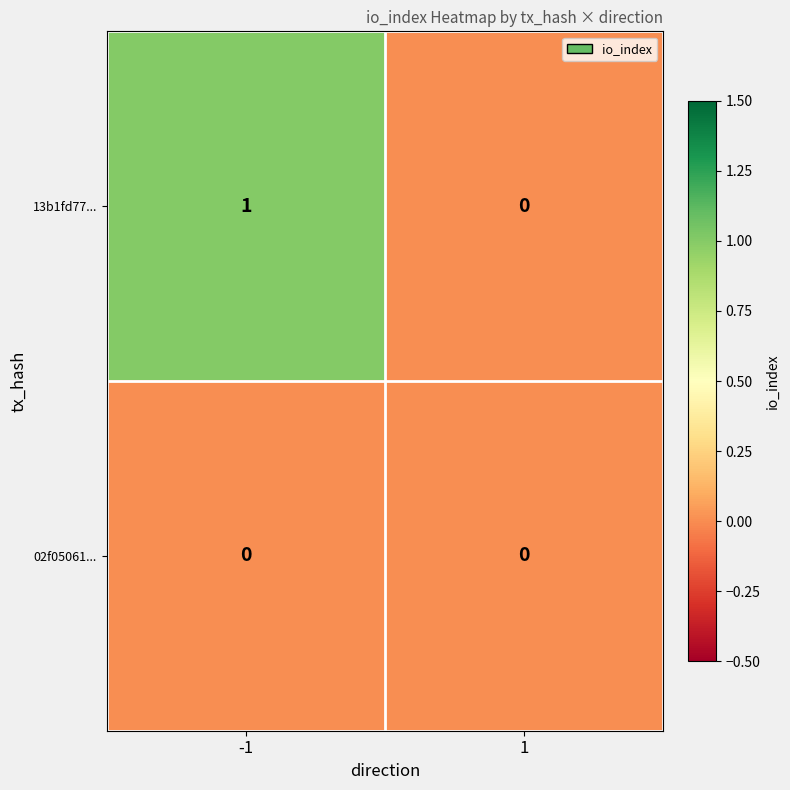

Which series has the largest total across all categories?

13b1fd77...